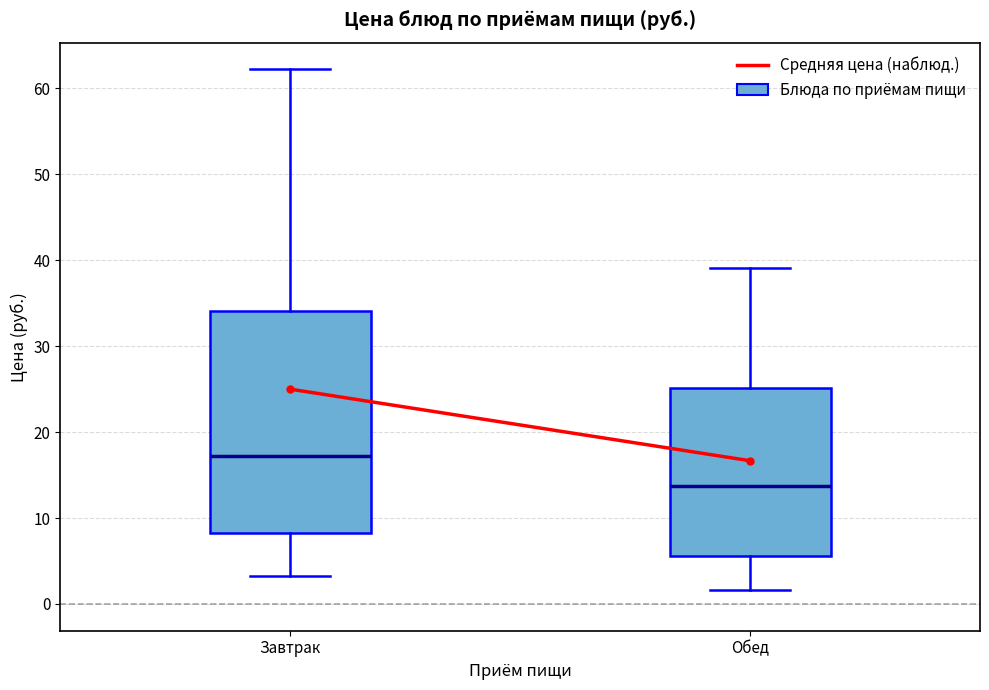

Where does the median line of the box for Обед sit on the y-axis? The values are not printed on the chart, so give them approximately, as read against the axis.

14